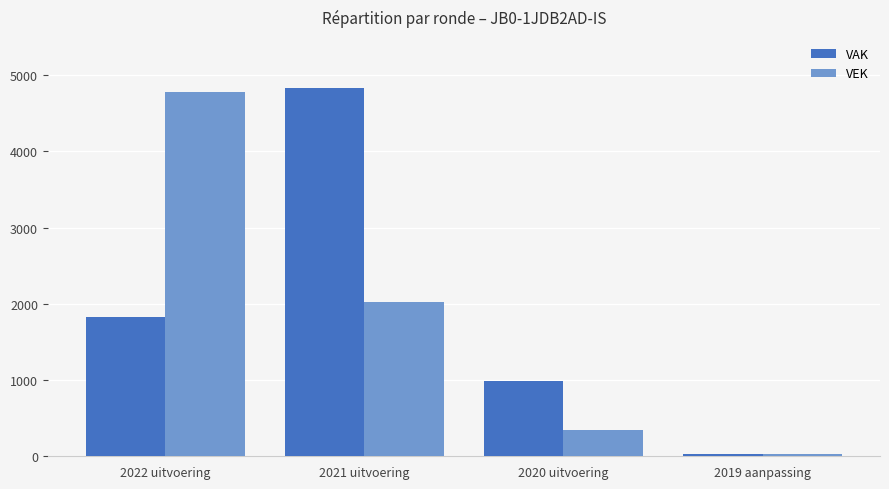

What is the difference between the maximum and minimum values in the VAK series?

4795